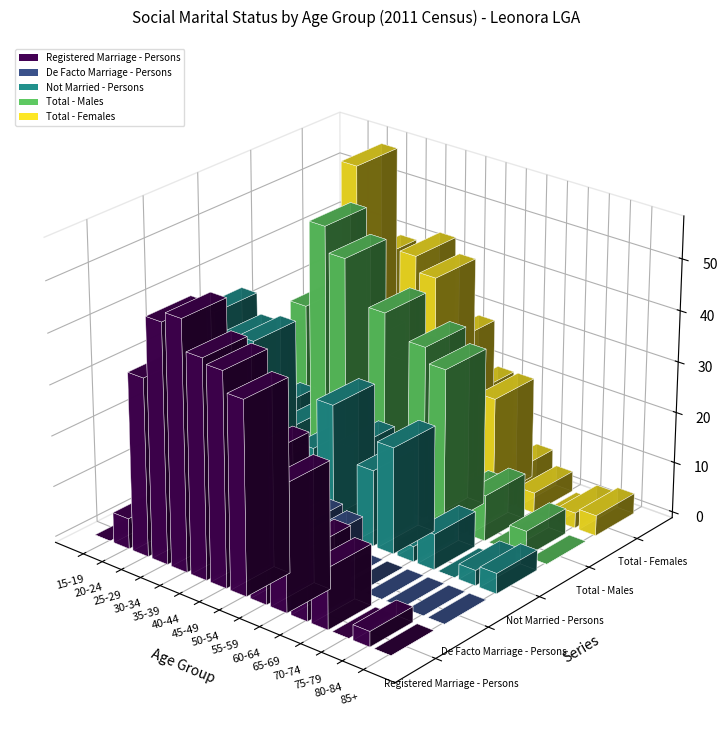

How many values in the Total - Females series are below 20?

6